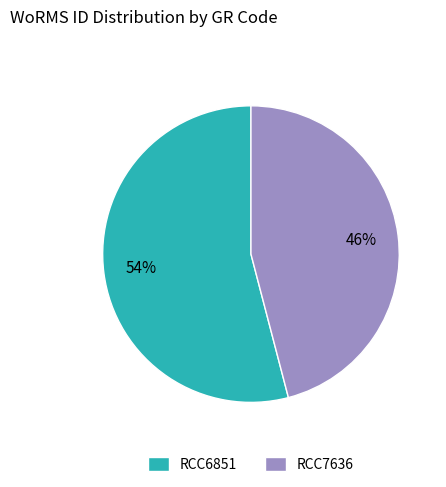

Which has a higher value, RCC6851 or RCC7636?

RCC6851